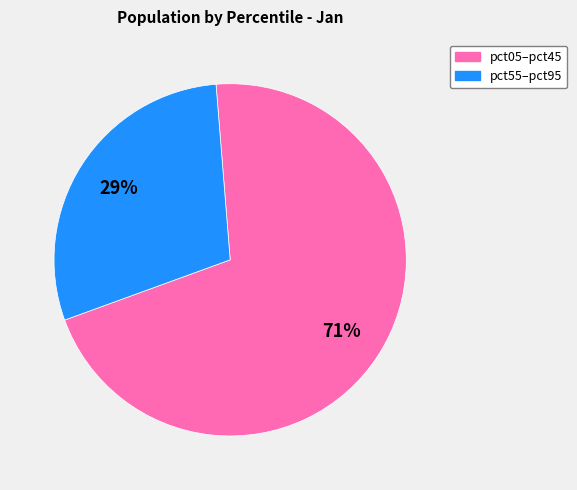

To the nearest percent, what is the average slice percentage?

50%